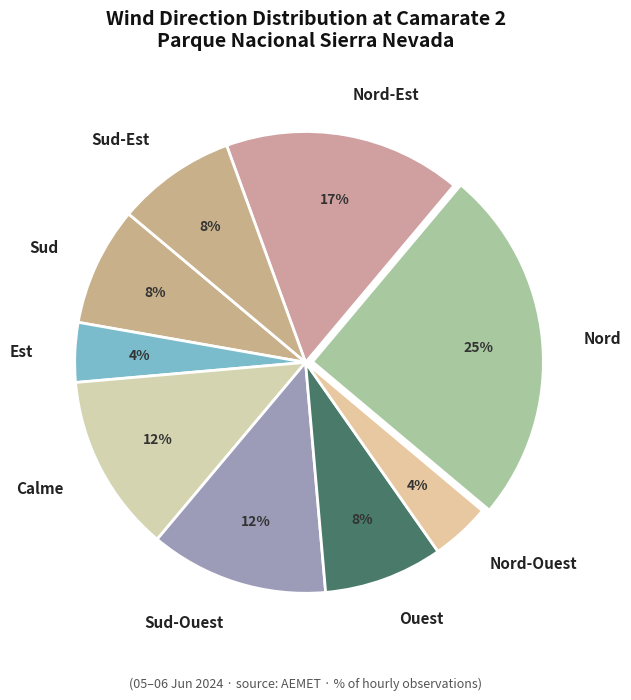

What is the largest slice in the pie chart?

Nord